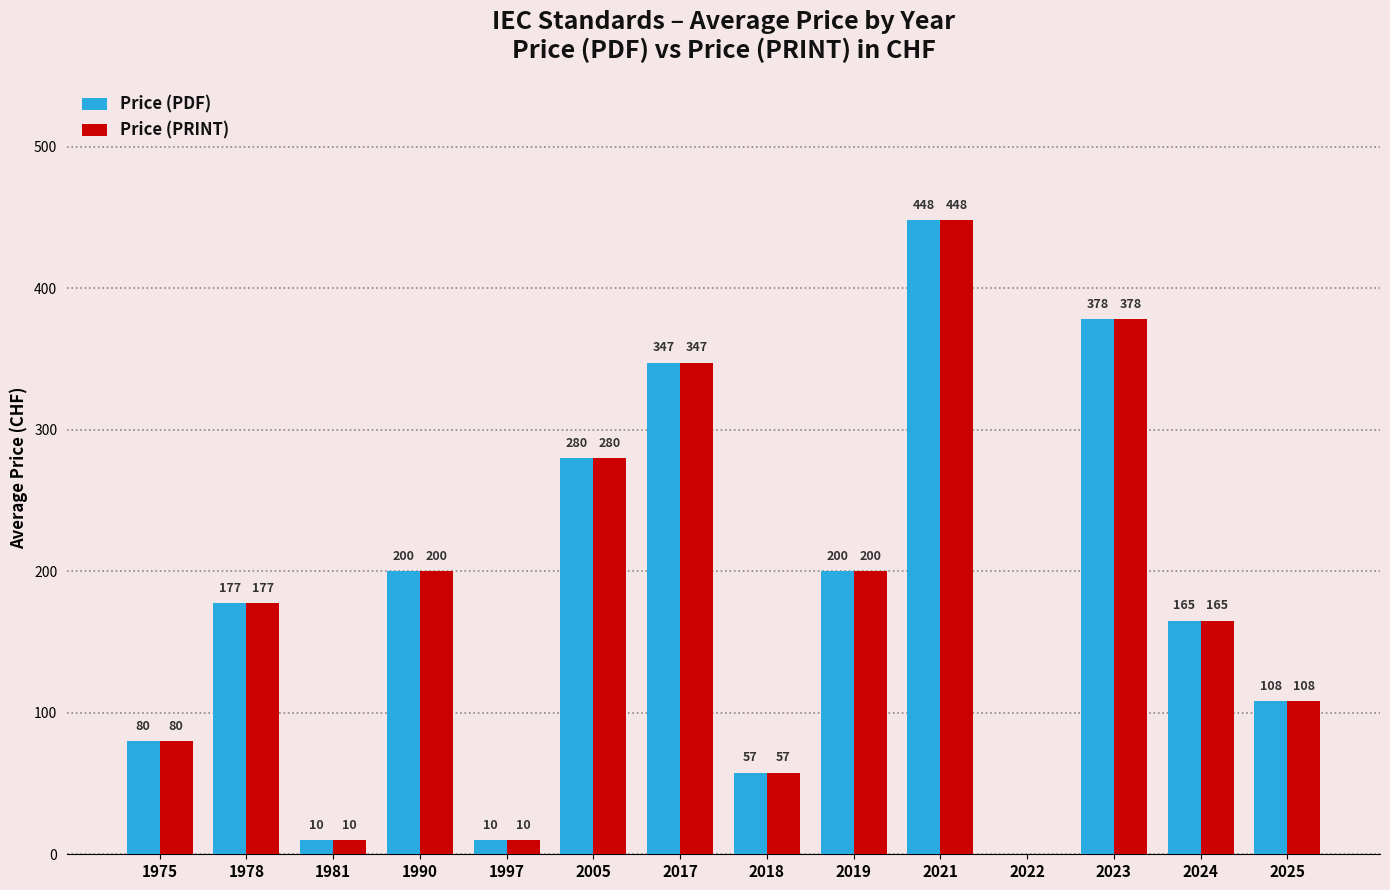

Which category has the highest value across all series?

2021